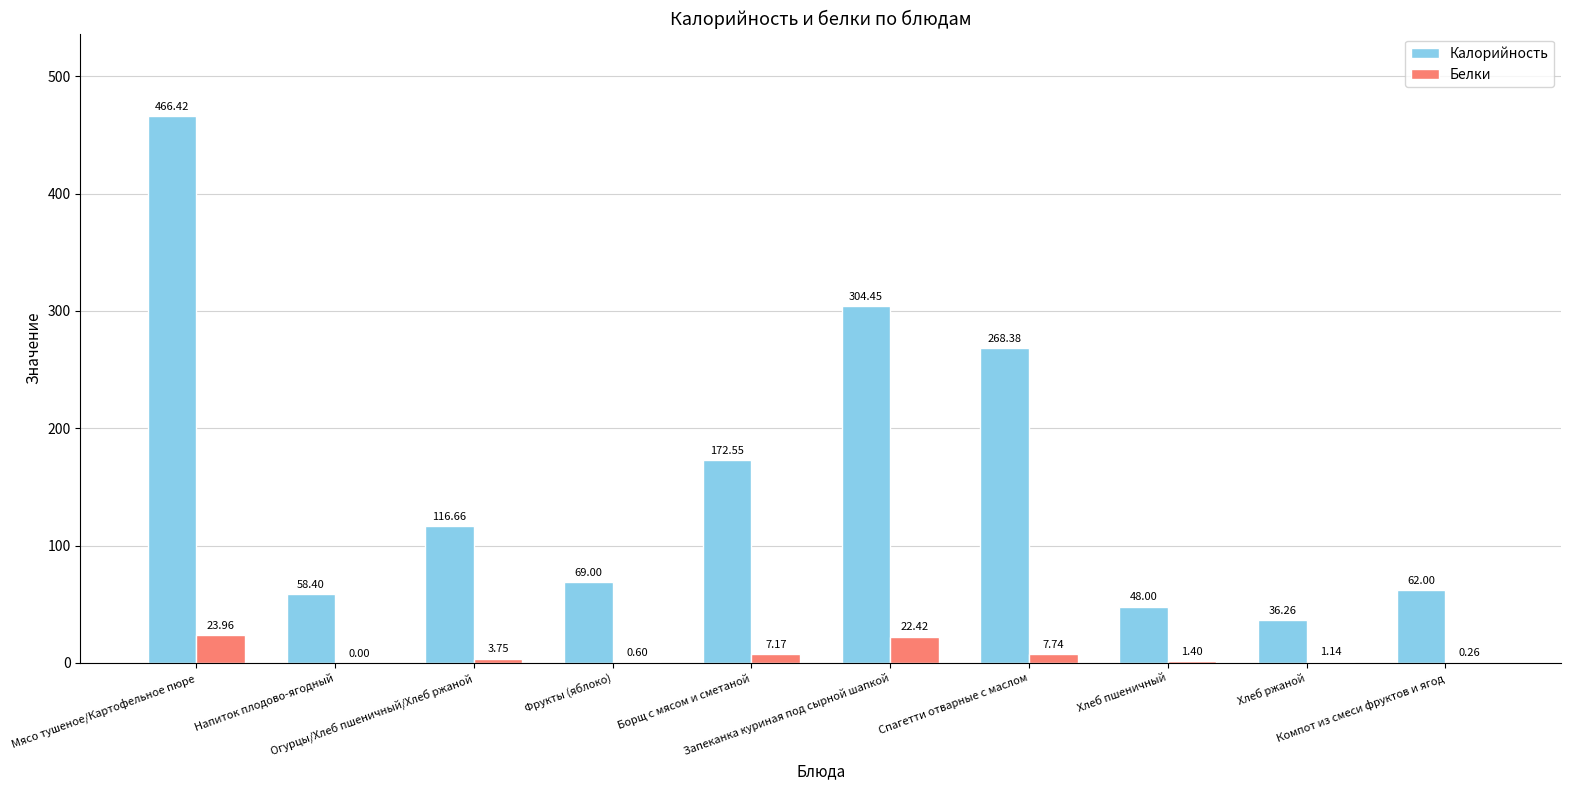

Reading left to right, extract all data points from this chart.

Калорийность: 466.4	58.4	116.7	69.0	172.6	304.4	268.4	48.0	36.3	62.0
Белки: 24.0	0.0	3.8	0.6	7.2	22.4	7.7	1.4	1.1	0.3